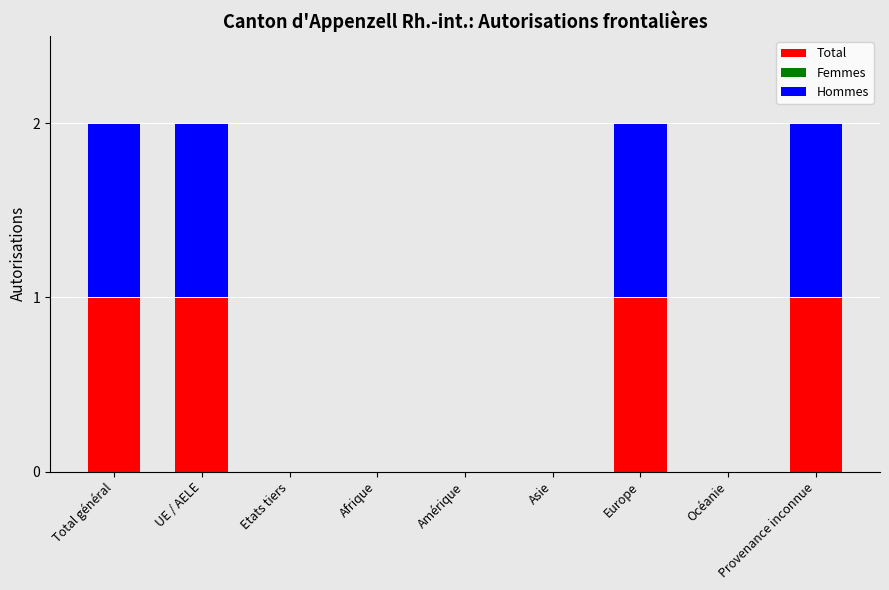

What is the sum of all Total values?

4